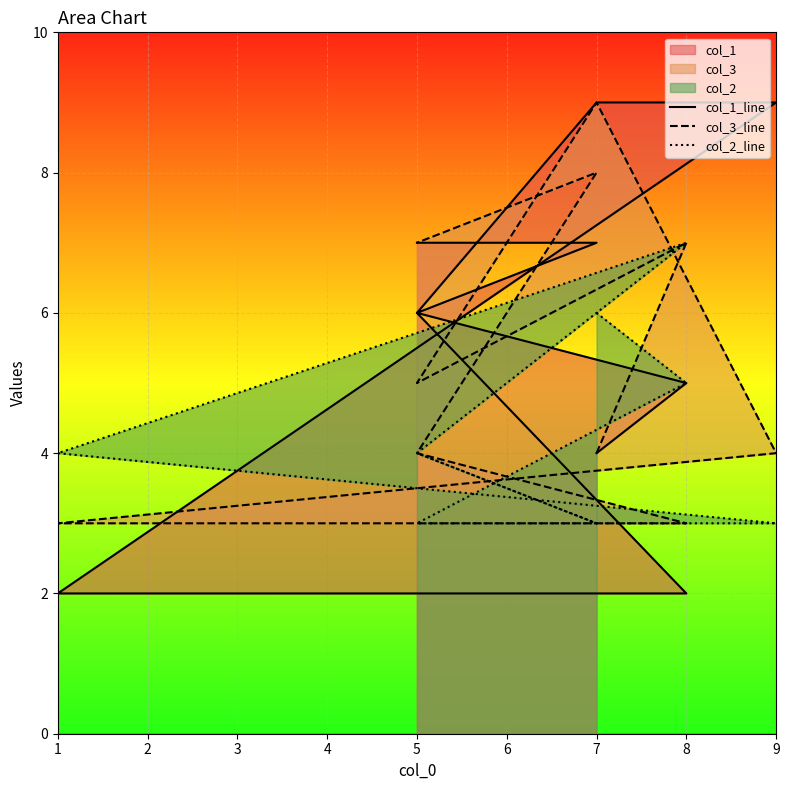

Reading left to right, extract all data points from this chart.

col_1_line: 4	5	6	9	9	2	2	6	7	7
col_3_line: 4	7	5	9	4	3	3	4	8	7
col_2_line: 6	5	3	3	3	4	7	4	3	4